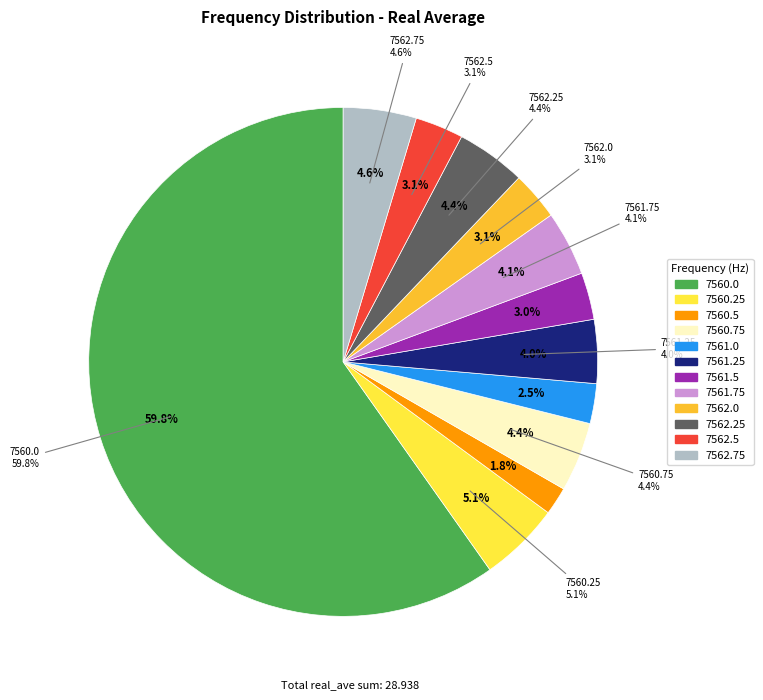

Approximately how many times larger is the value at 7561.5 compared to 7560.75?

0.7